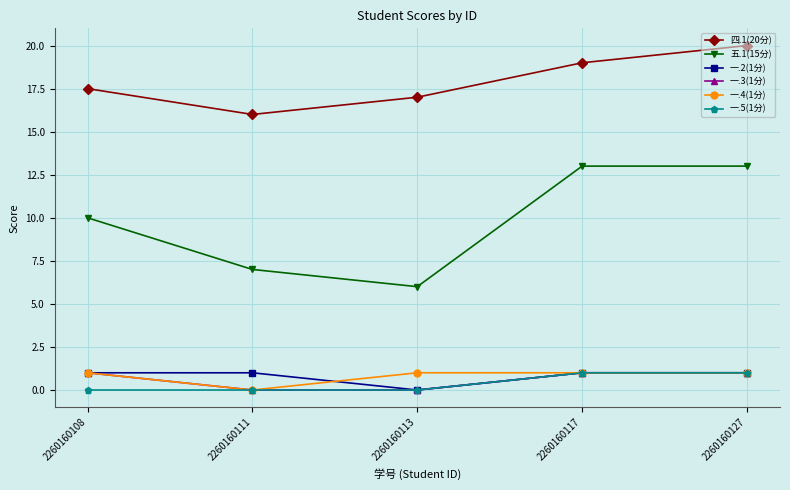

Reading left to right, what are all the values shown in this chart?

四.1(20分): 2260160108=17.5	2260160111=16.0	2260160113=17.0	2260160117=19.0	2260160127=20.0
五.1(15分): 2260160108=10.0	2260160111=7.0	2260160113=6.0	2260160117=13.0	2260160127=13.0
一.2(1分): 2260160108=1.0	2260160111=1.0	2260160113=0.0	2260160117=1.0	2260160127=1.0
一.3(1分): 2260160108=1.0	2260160111=0.0	2260160113=0.0	2260160117=1.0	2260160127=1.0
一.4(1分): 2260160108=1.0	2260160111=0.0	2260160113=1.0	2260160117=1.0	2260160127=1.0
一.5(1分): 2260160108=0.0	2260160111=0.0	2260160113=0.0	2260160117=1.0	2260160127=1.0